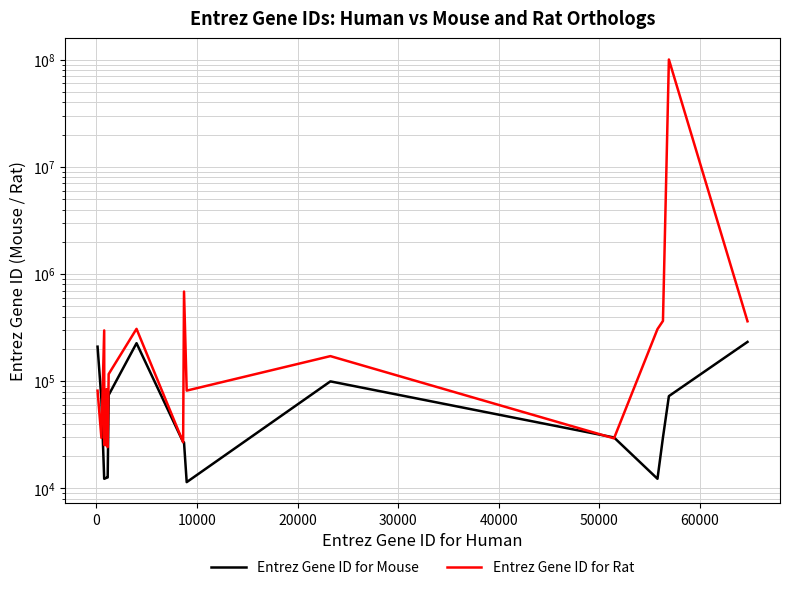

Reading left to right, what are all the values shown in this chart?

Entrez Gene ID for Mouse: 210044	67972	12319	12293	12369	12424	12564	12565	12653	74325	226251	27062	26878	11440	99633	29866	12294	29865	72605	232664
Entrez Gene ID for Rat: 81636	29598	297814	25399	64026	25298	84408	29163	24259	116561	307989	26989	686081	81721	171447	29298	306243	365194	100360015	362331